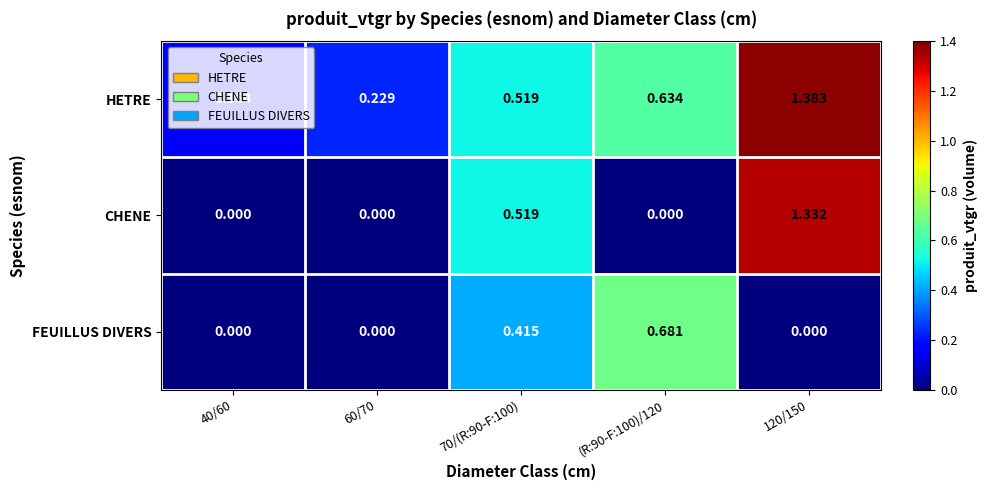

Which series has the largest range (max minus min)?

CHENE